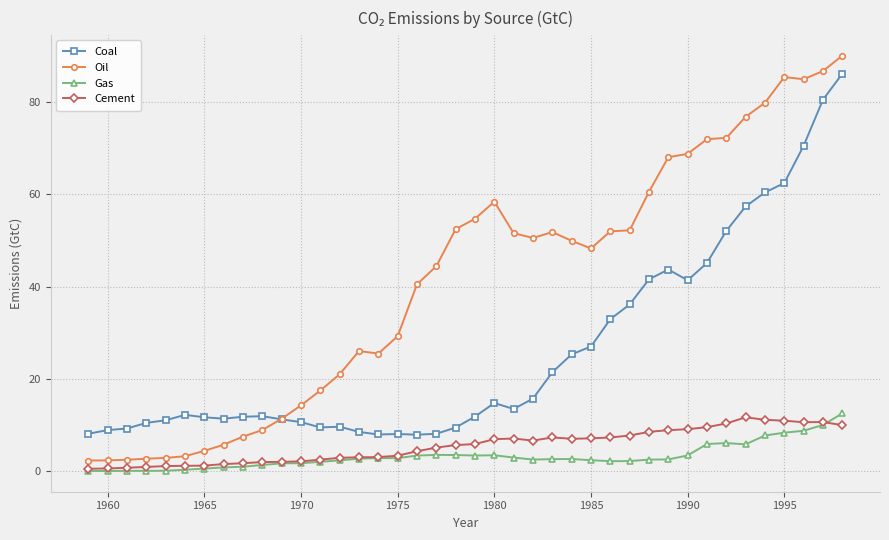

True or false: Cement has more than 1 points higher than both neighbors.

True